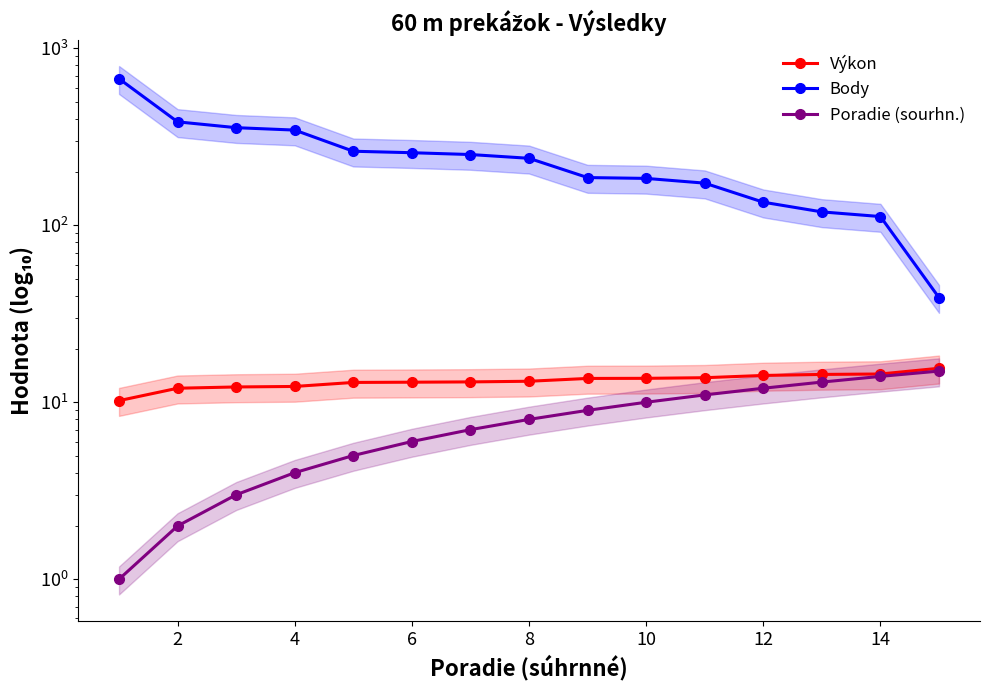

What is the average value of the Výkon series?

13.2